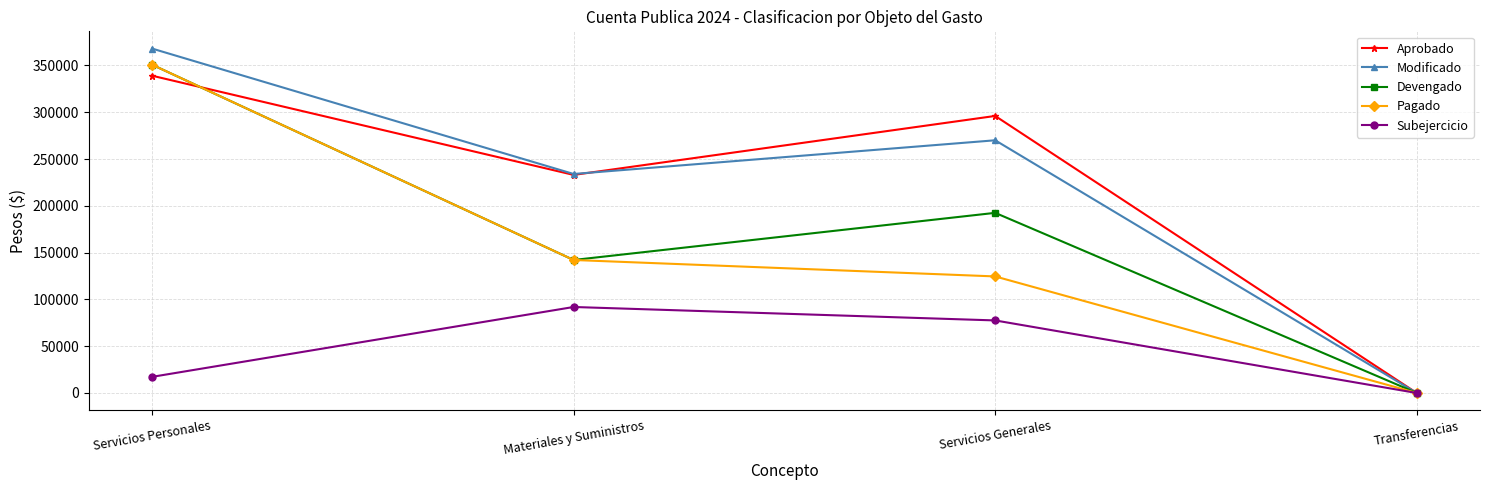

Is this an area chart (filled region under the line)?

No